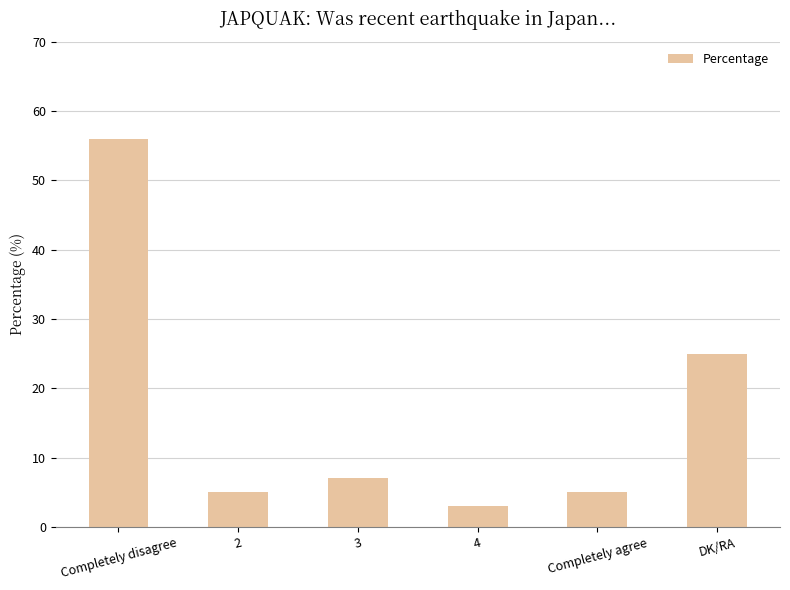

Where is the data nearest to the value 29?

DK/RA